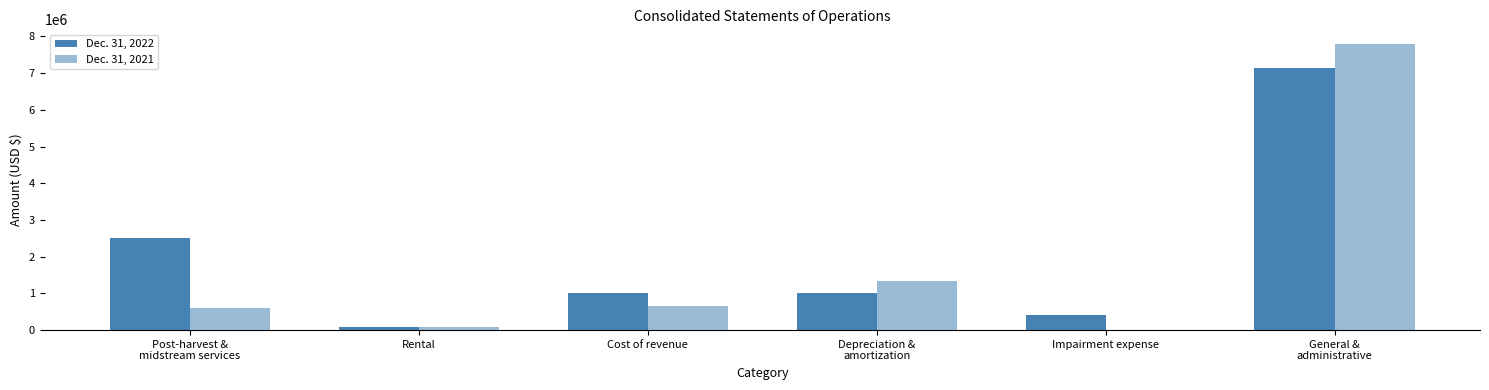

Are the bars grouped side by side (vs. stacked)?

Yes